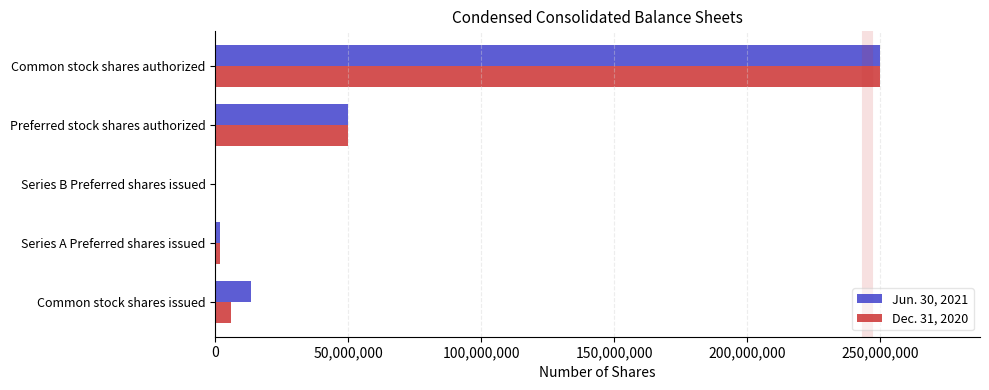

At which category is the sum across all series the highest?

Common stock shares authorized